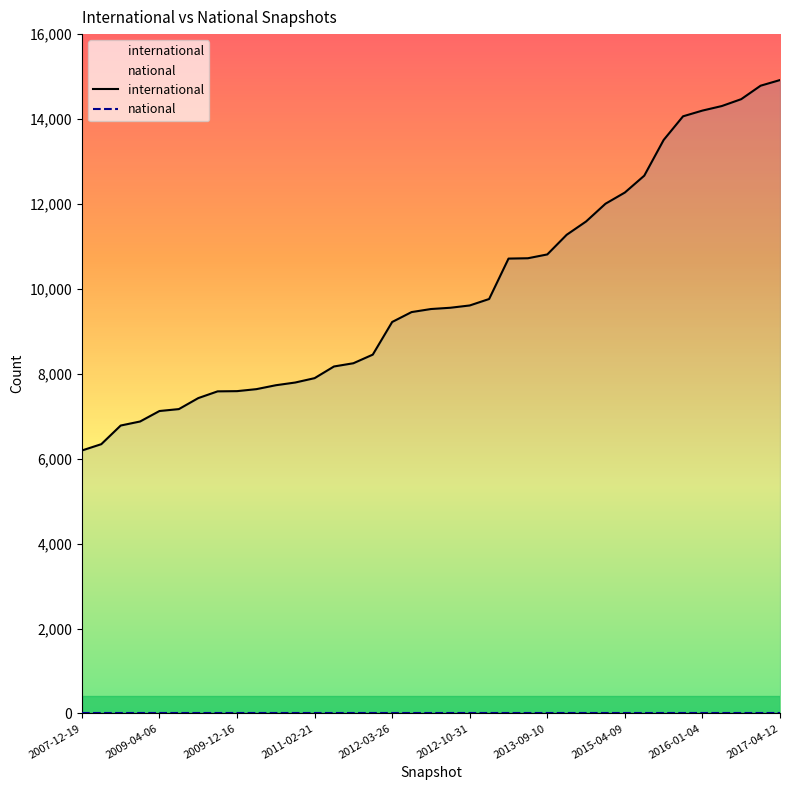

Rank the series by their maximum value, from lowest to highest.

national, international